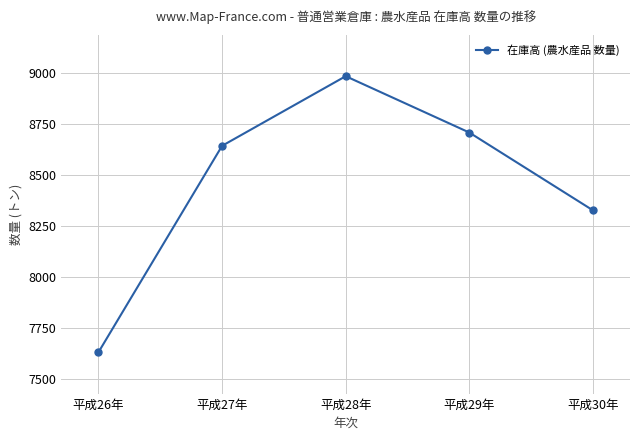

Which label corresponds to the largest value in the chart?

平成28年